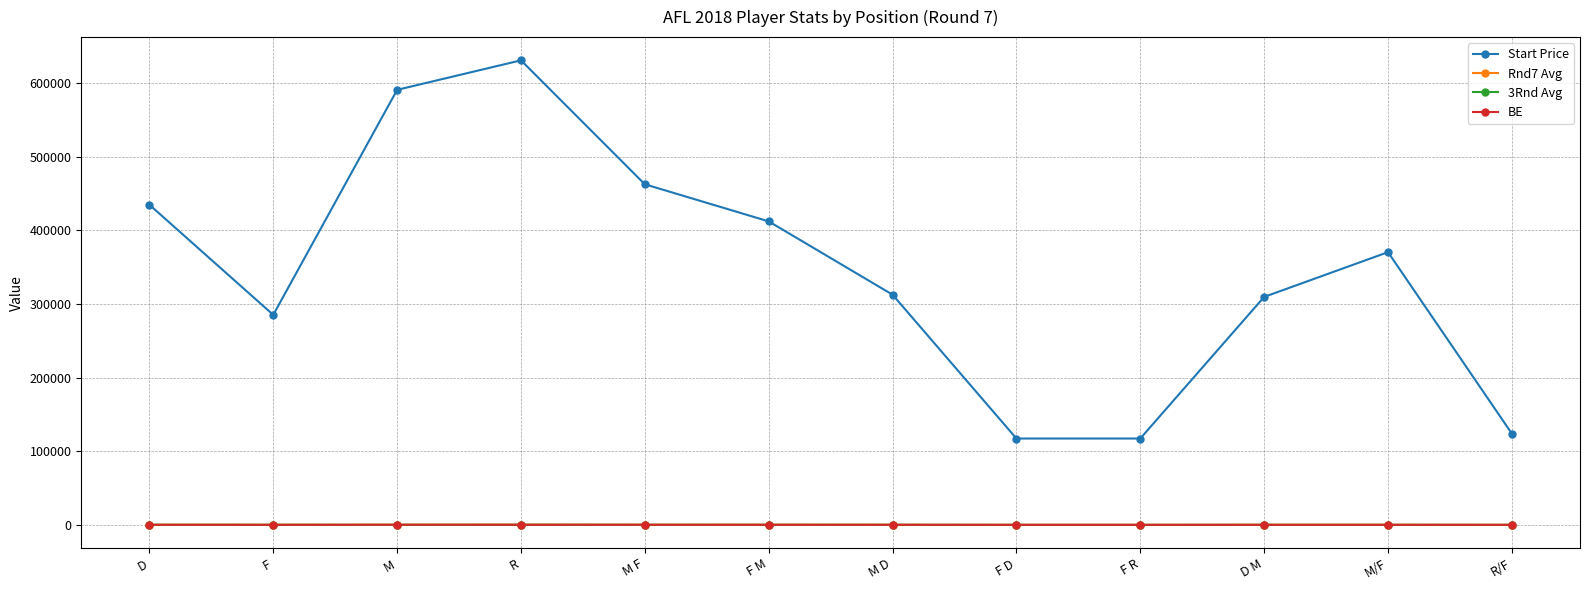

What is the label of the 11th point from the left?

M/F